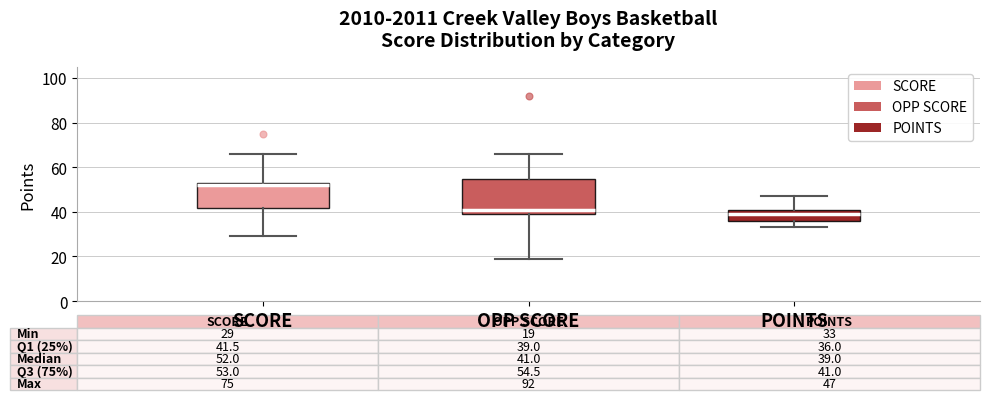

Comparing the boxes themselves (not the whiskers), which one is the tallest?

OPP SCORE